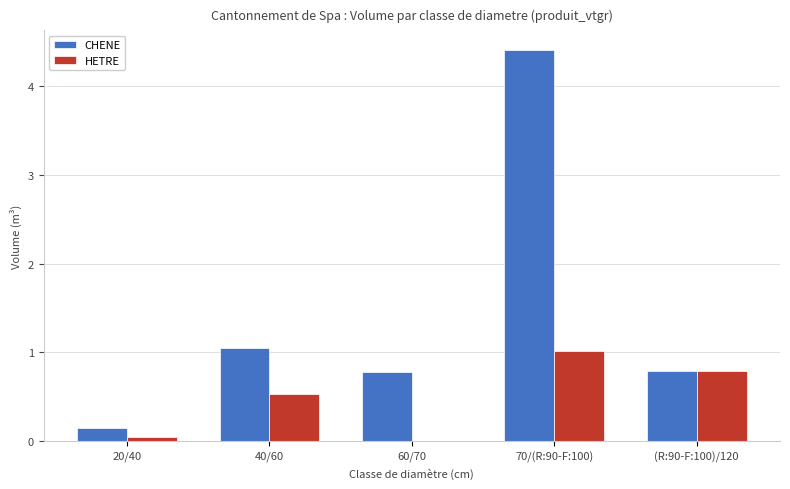

Is it true that HETRE equals 0.8 at (R:90-F:100)/120?

True